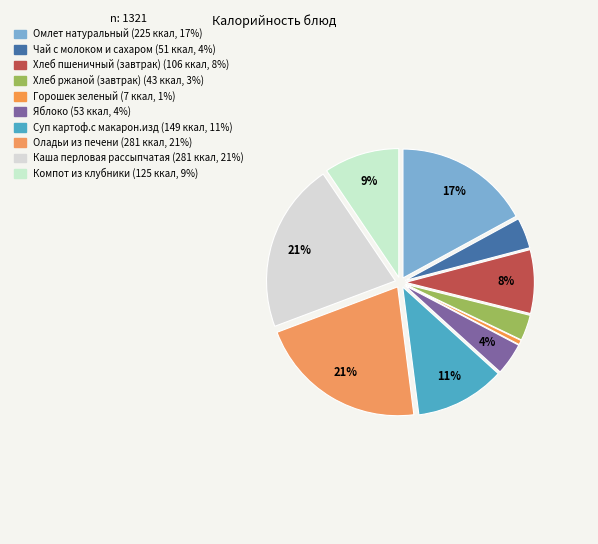

Approximately how many times larger is the value at Суп картоф.с макарон.изд compared to Омлет натуральный?

0.7